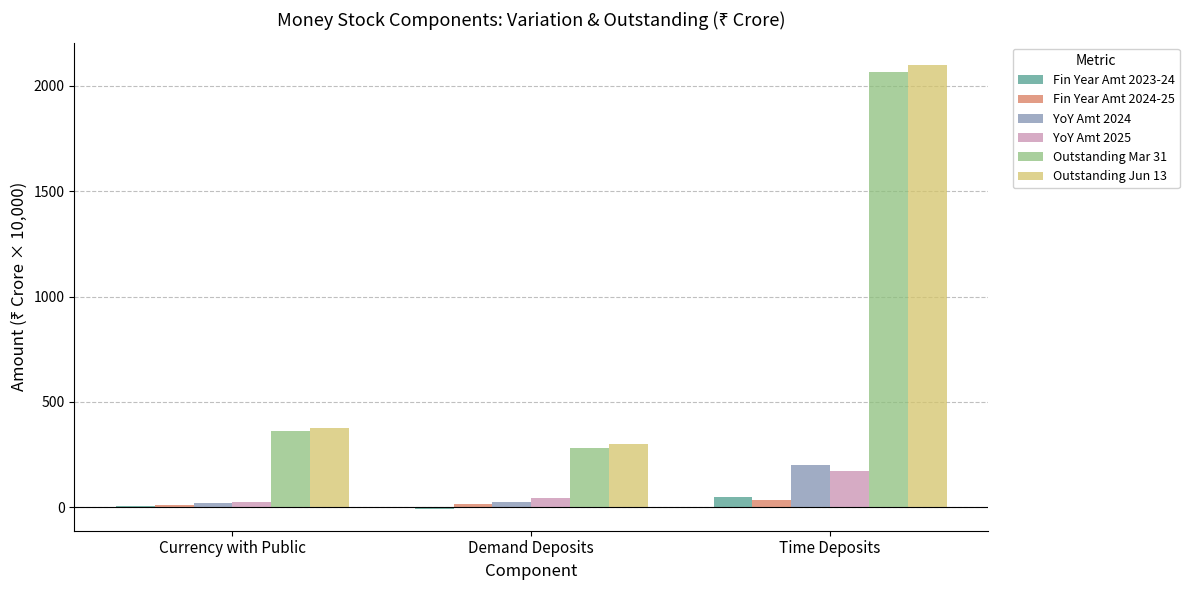

What is the spread (max minus min) of values at Currency with Public?

366.5